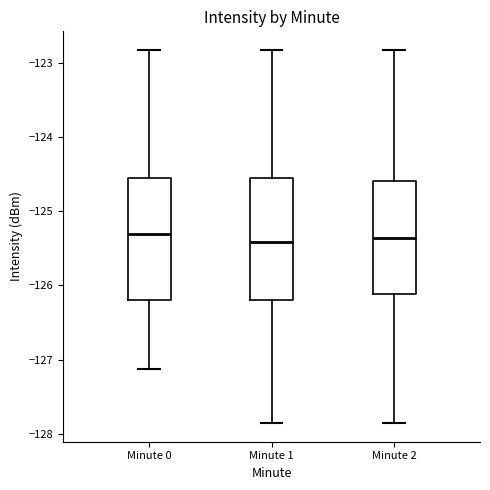

Where is the upper edge of the box for Minute 2 on the y-axis? The values are not printed on the chart, so give them approximately, as read against the axis.

-124.6